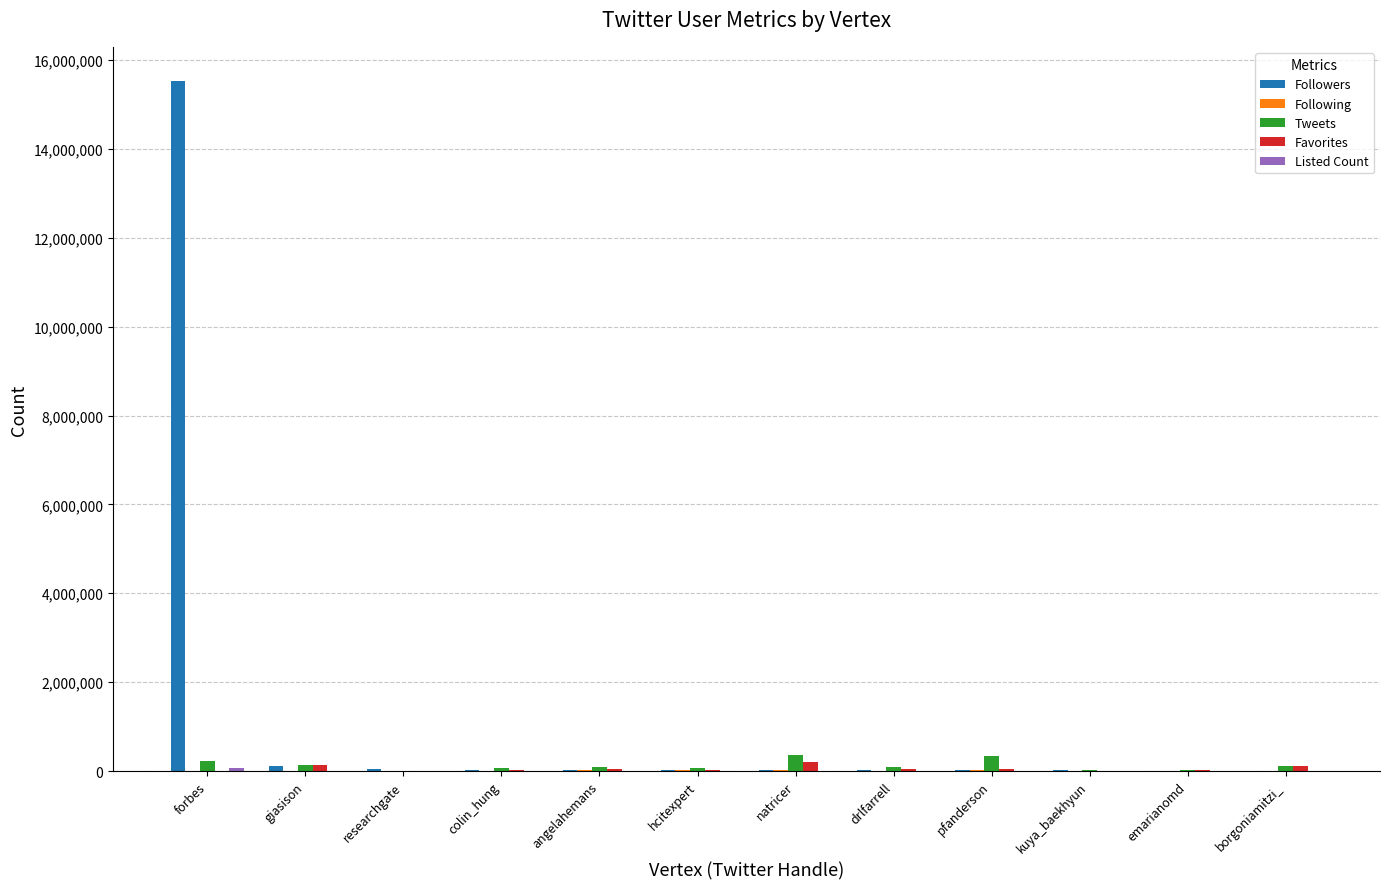

At which category is the sum across all series the highest?

forbes